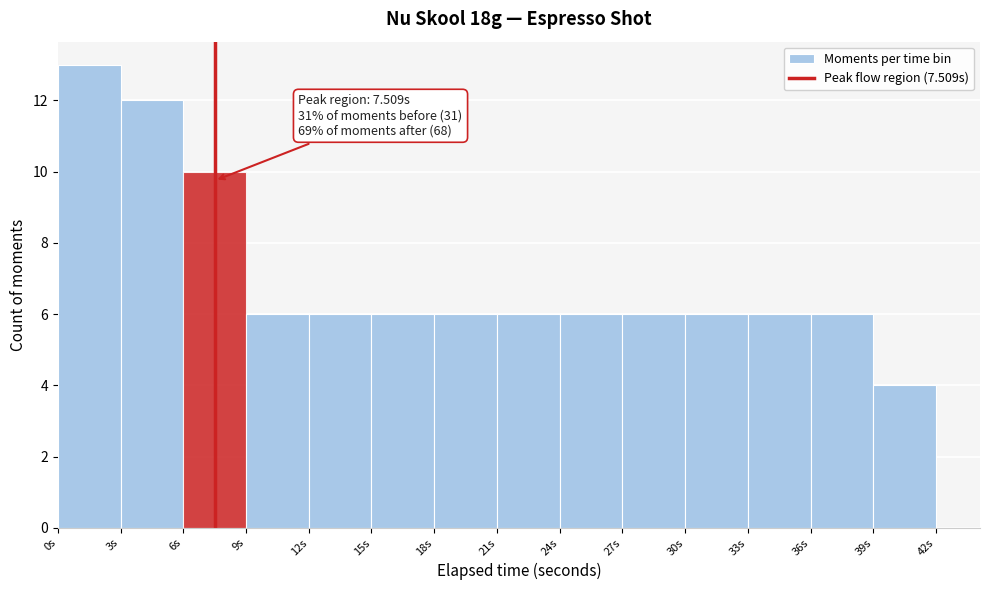

Over which range of the x-axis is the bar tallest?

0 to 3